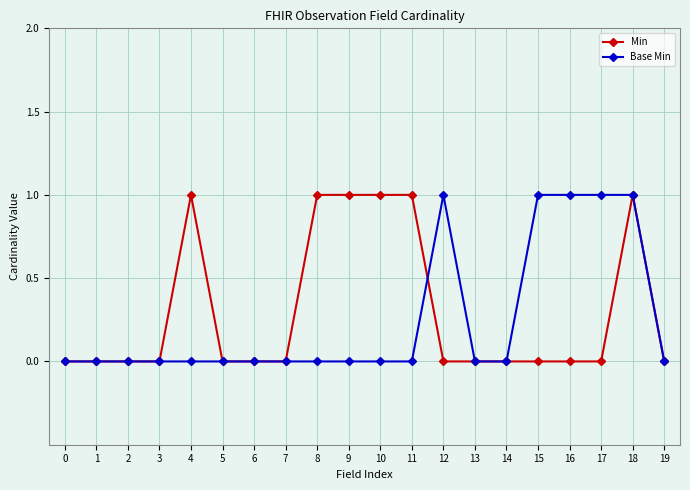

At 11, list the series in order from smallest to largest.

Base Min, Min